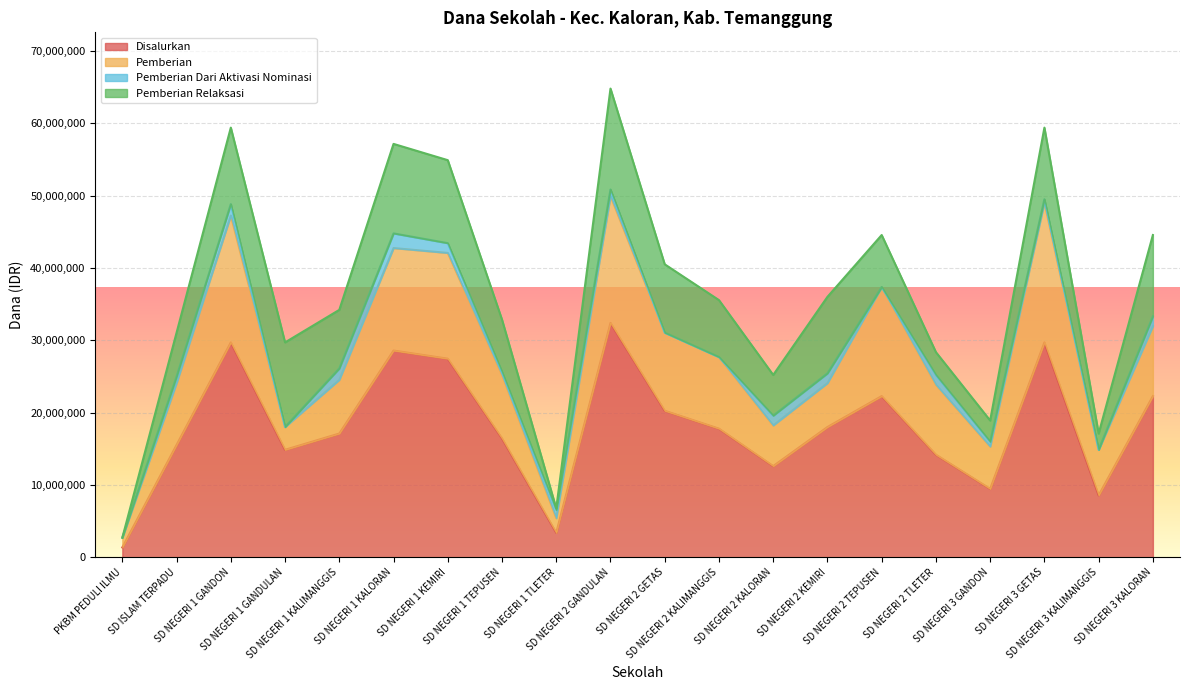

What is the maximum value shown in the chart?

32400000